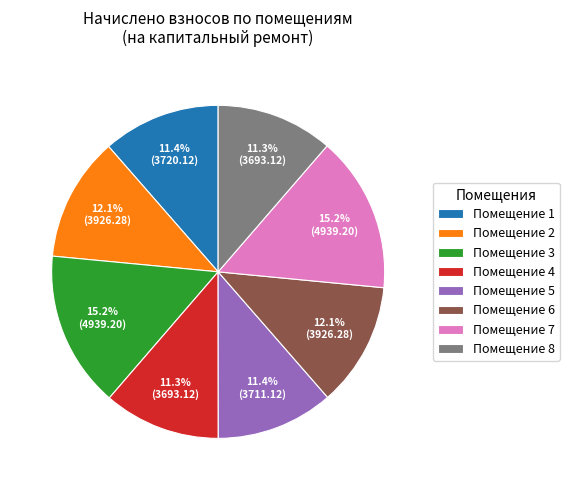

What portion of the pie excludes Помещение 6?

87.9%